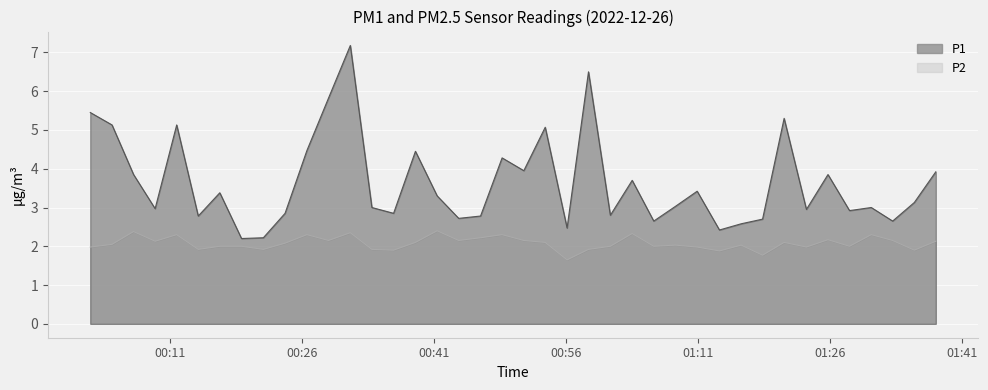

How many lines are shown in the chart?

2